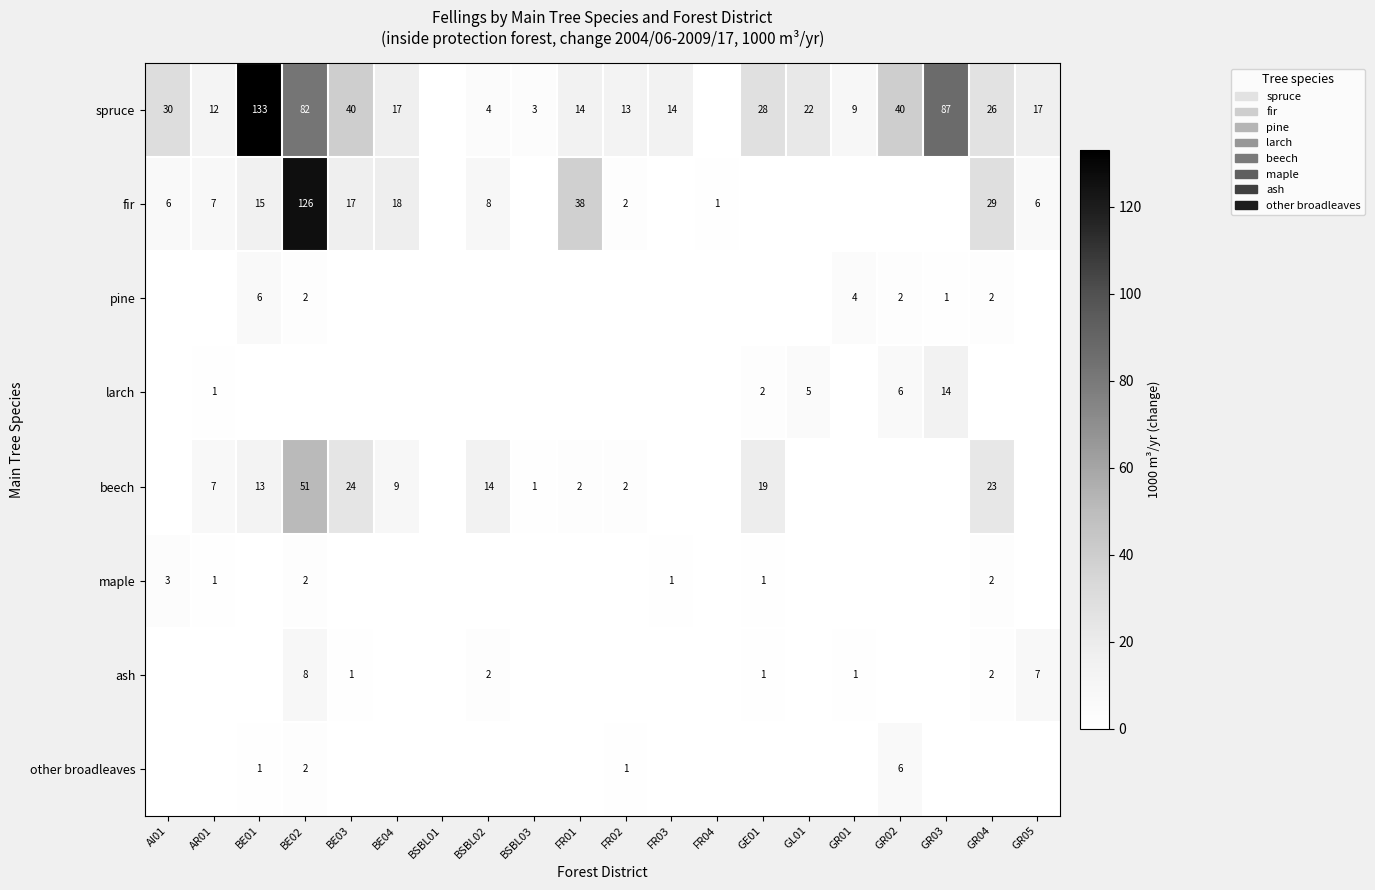

The value of pine at GR04 is 2. True or false?

True